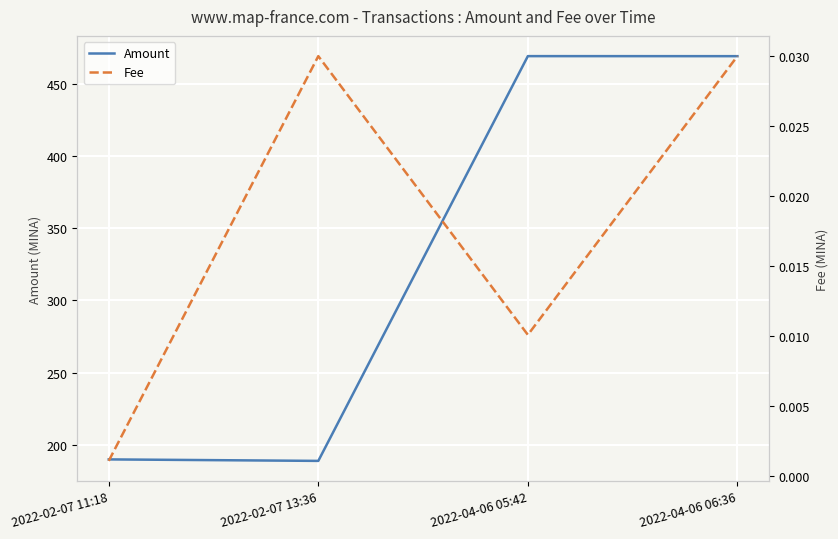

What is the minimum value for Amount?

189.0